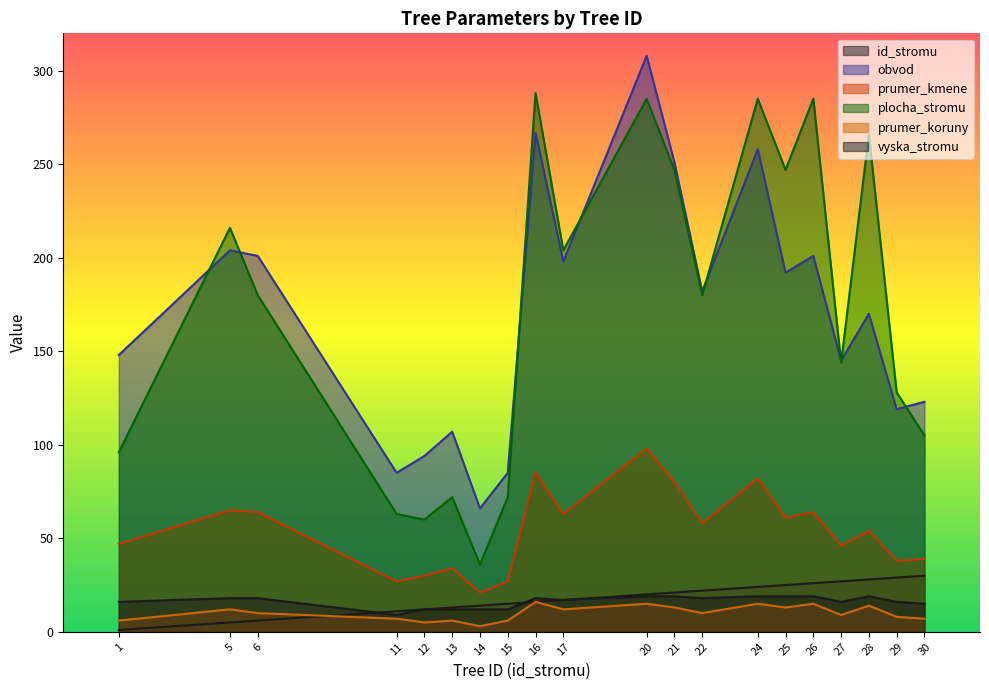

True or false: prumer_kmene has a value of 152 at 20.

False